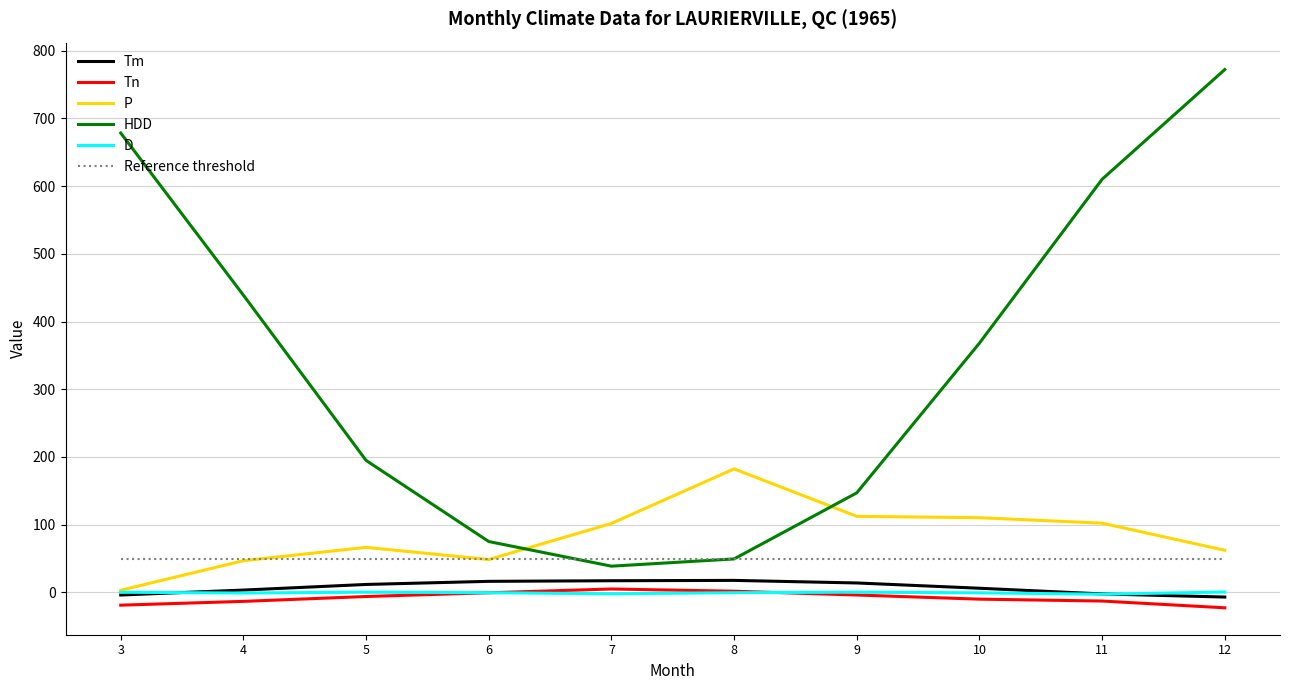

True or false: P and HDD cross at least once.

True